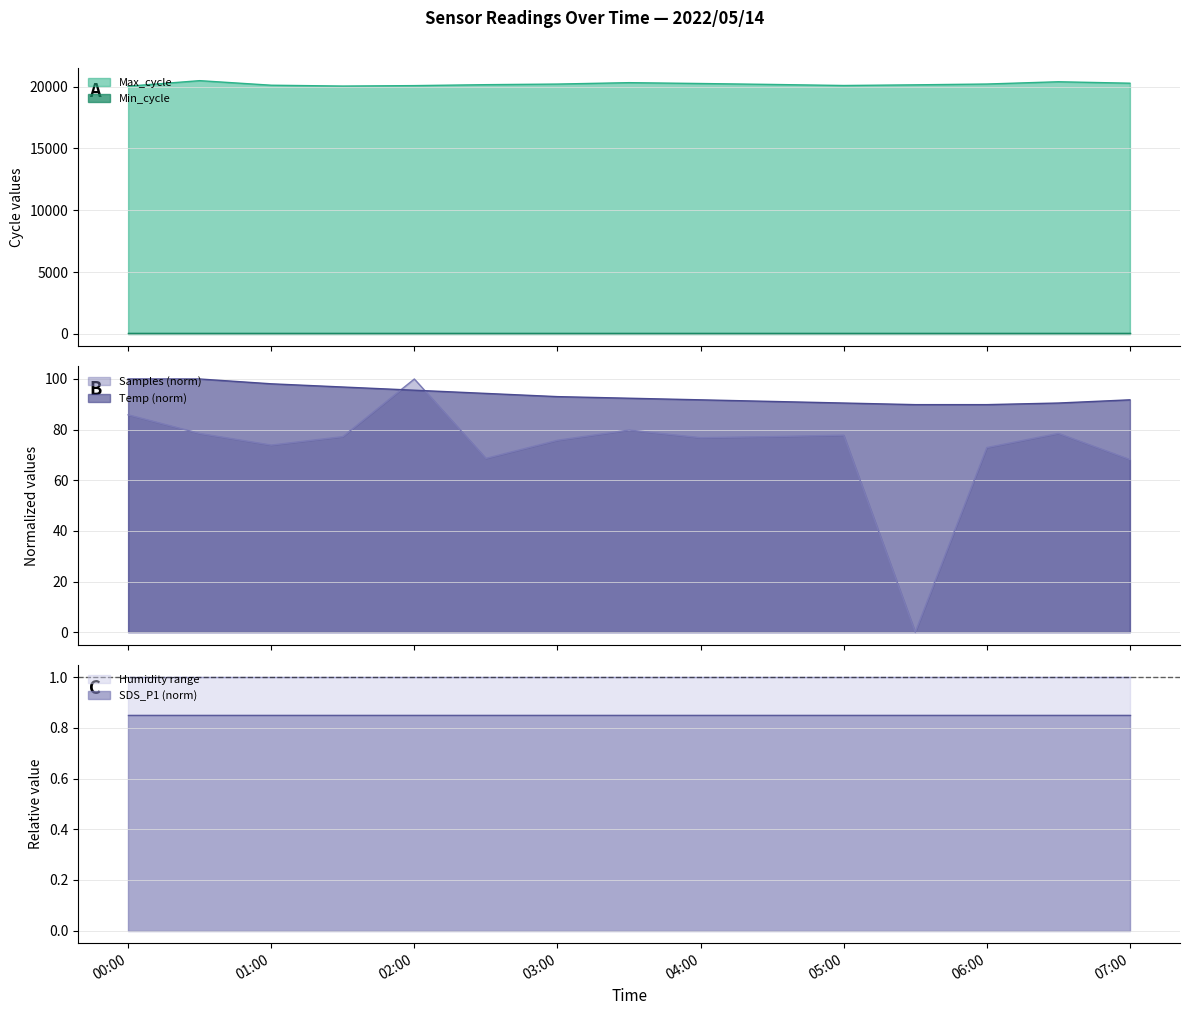

What is the lowest value of the Temp (norm) series?

89.9